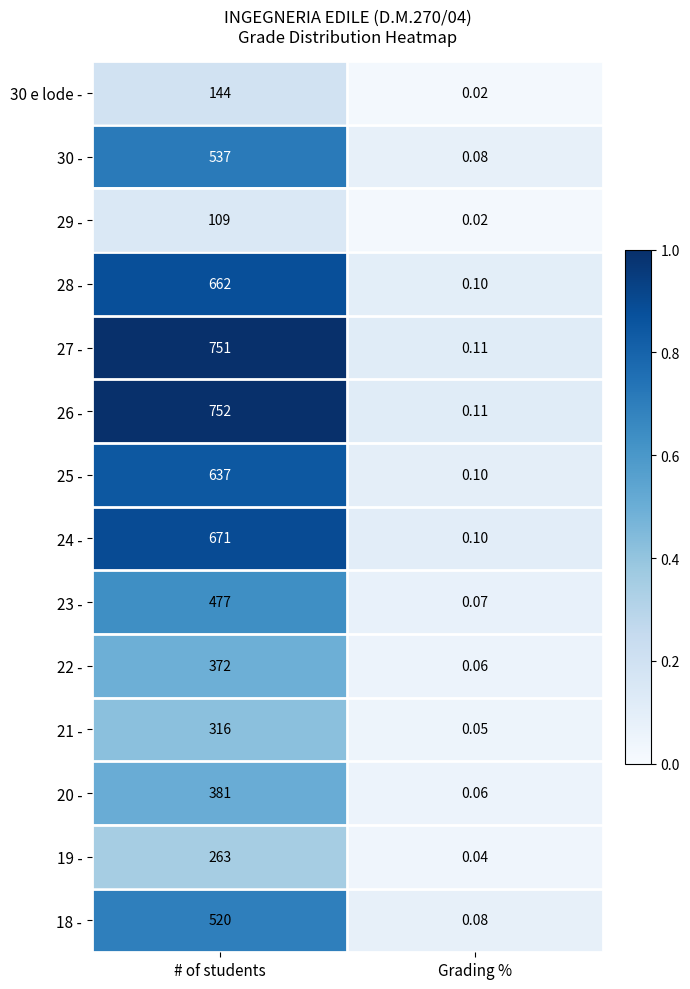

At which label is 23 - closest to 238?

Grading %